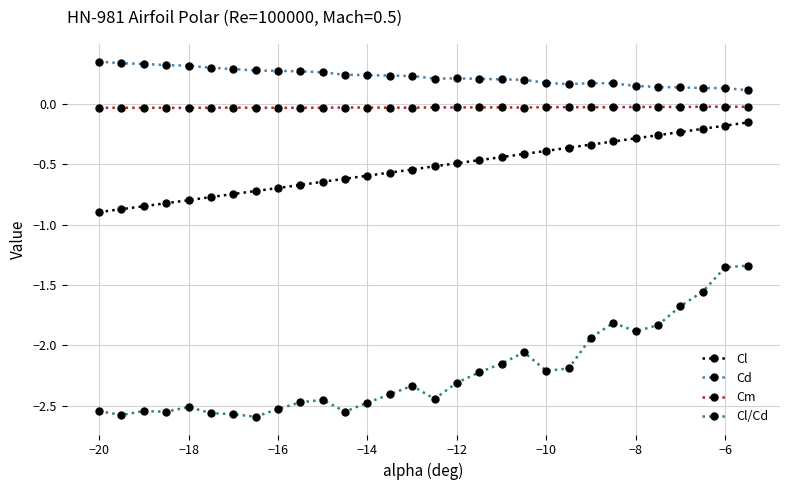

List the series in order of their peak value, highest first.

Cd, Cm, Cl, Cl/Cd